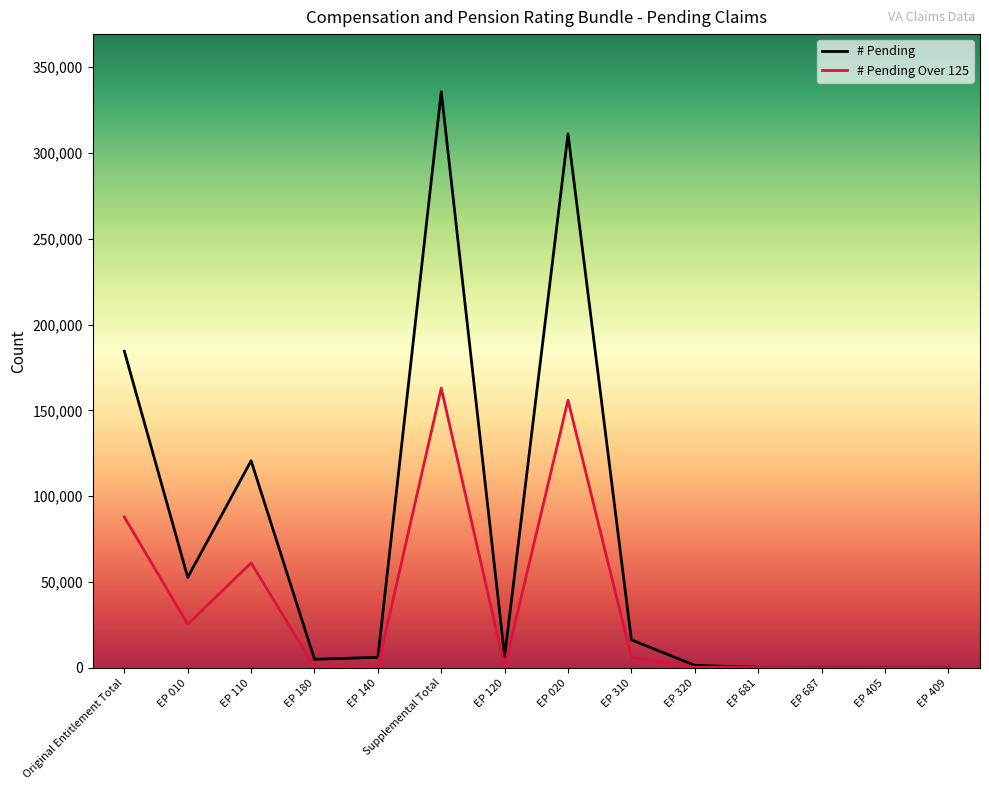

What is the difference between the maximum and second lowest values in the # Pending series?

335732